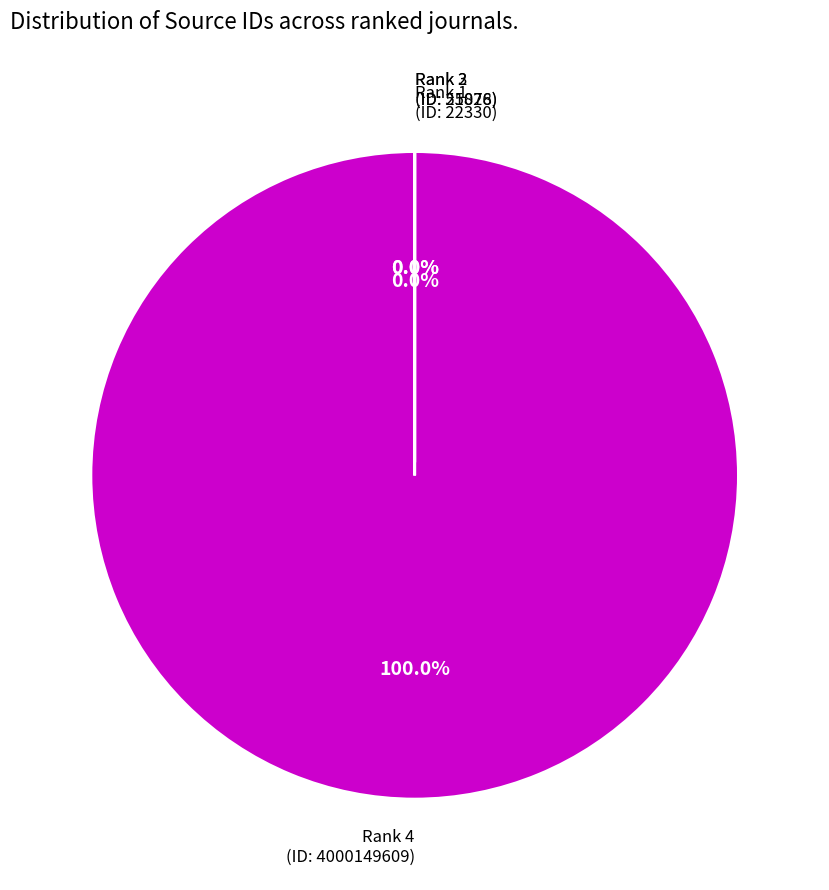

Combined, do Organizational Research Methods (Rank 1) and Journal of Applied Mathematics and Decision Sciences (Rank 4) account for over 50%?

Yes